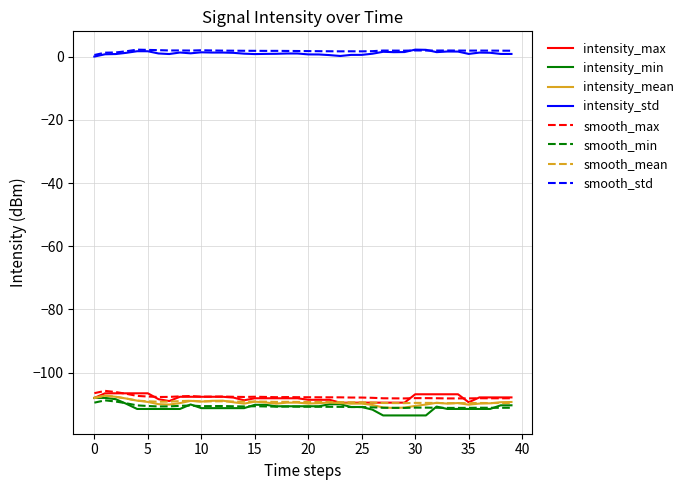

What is the maximum value for intensity_min?

-108.0